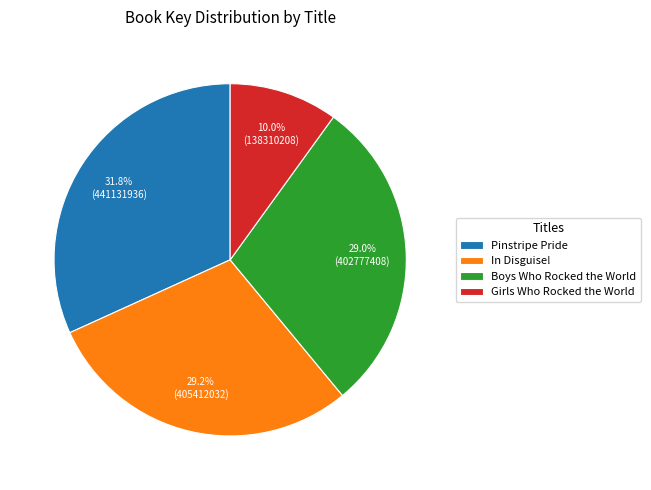

What is the largest slice in the pie chart?

Pinstripe Pride